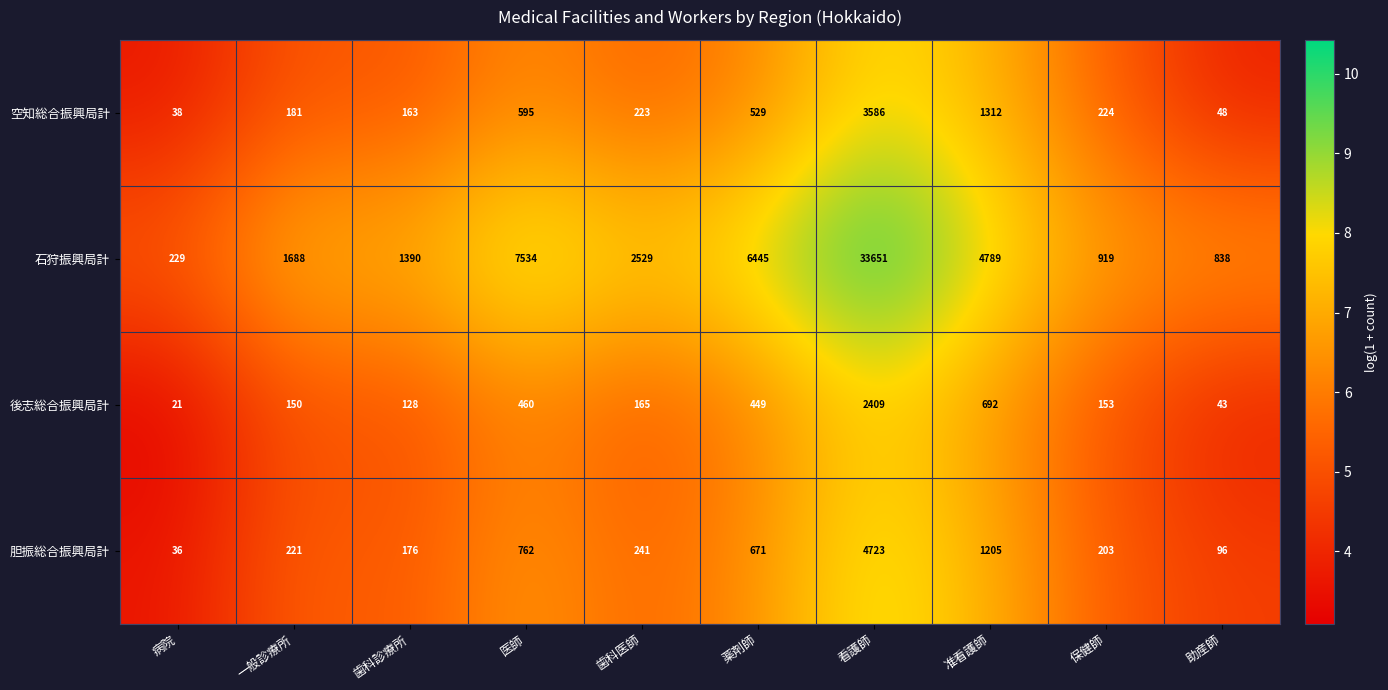

True or false: 後志総合振興局計 has a value of 9 at 病院.

False